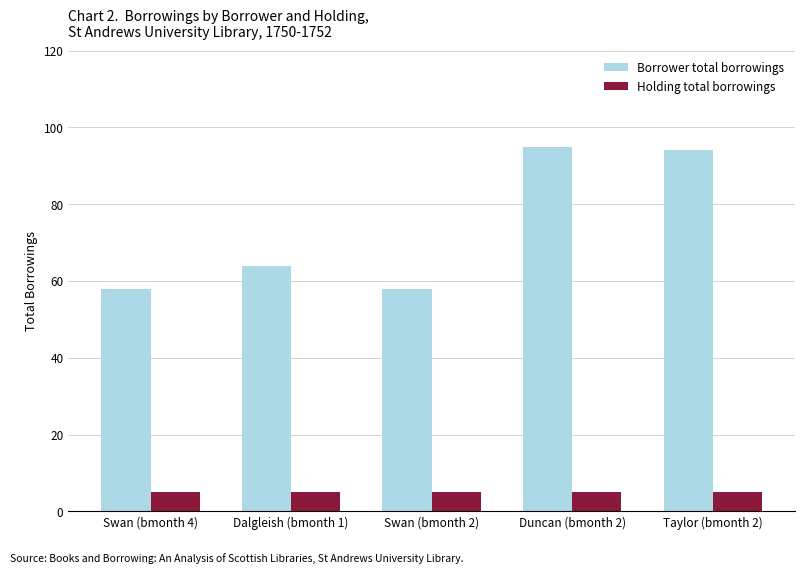

Which label corresponds to the largest value in the chart?

Duncan (bmonth 2)